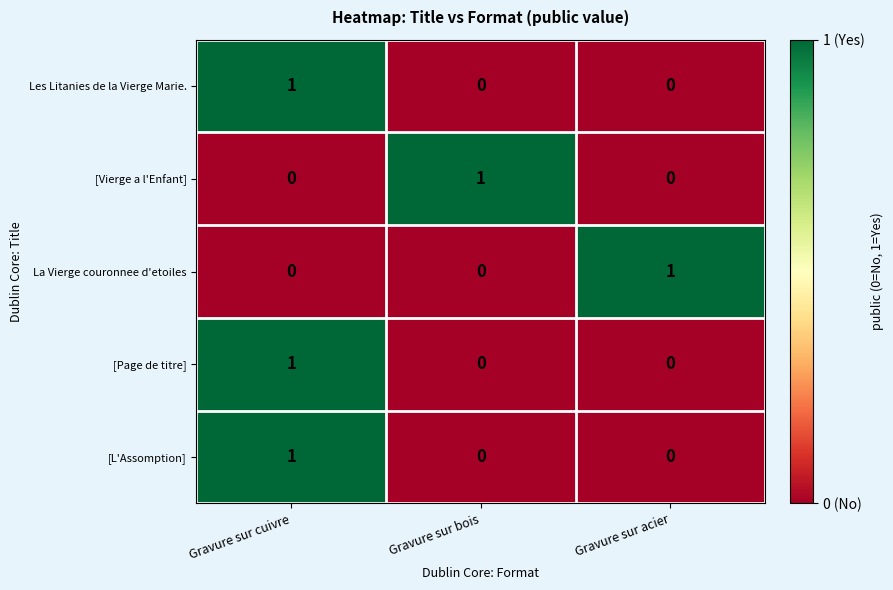

At how many categories does at least one series exceed 0?

3